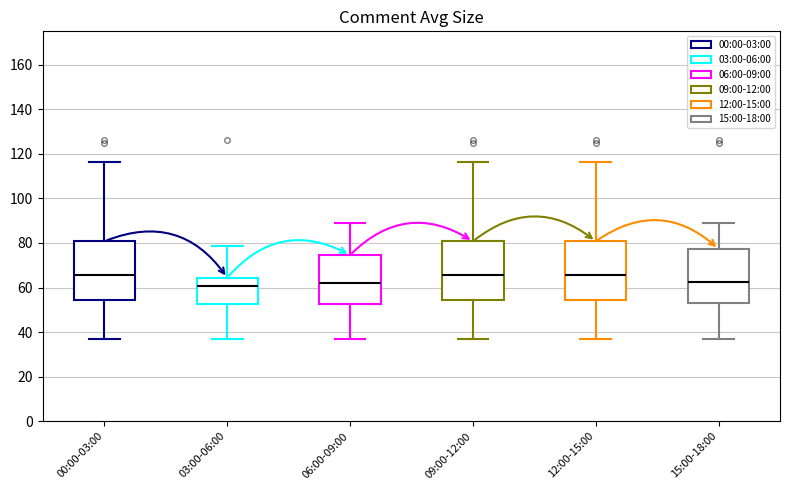

Reading left to right, transcribe this box plot: for each box, give where its median line is, the range the box spans, and where its two whiskers end, as read against the y-axis. The values are not printed on the chart, so give them approximately, as read against the axis.

00:00-03:00: median 66, box 54 to 80, whiskers 38 to 116
03:00-06:00: median 60, box 52 to 64, whiskers 38 to 78
06:00-09:00: median 62, box 52 to 74, whiskers 38 to 88
09:00-12:00: median 66, box 54 to 80, whiskers 38 to 116
12:00-15:00: median 66, box 54 to 80, whiskers 38 to 116
15:00-18:00: median 62, box 54 to 78, whiskers 38 to 88